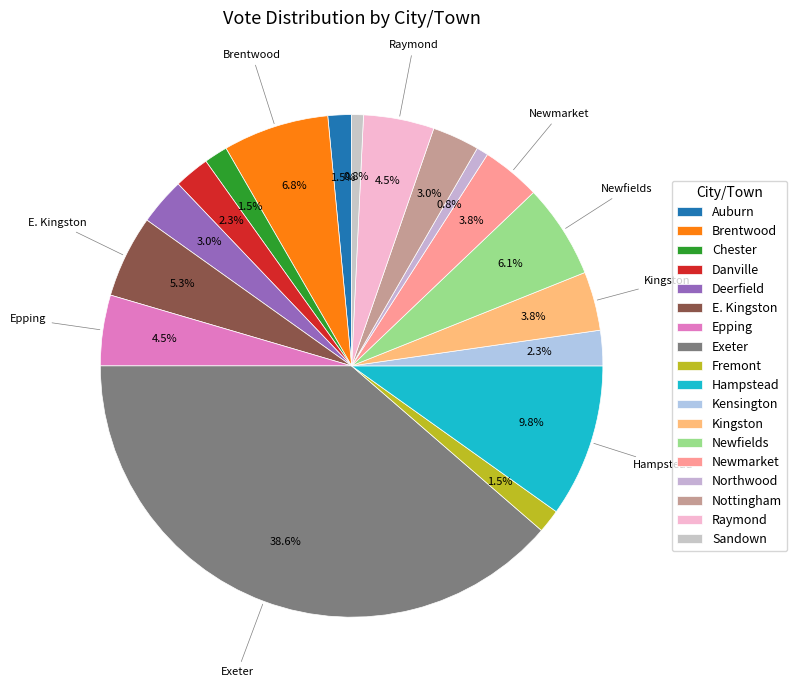

Which slice is the largest?

Exeter